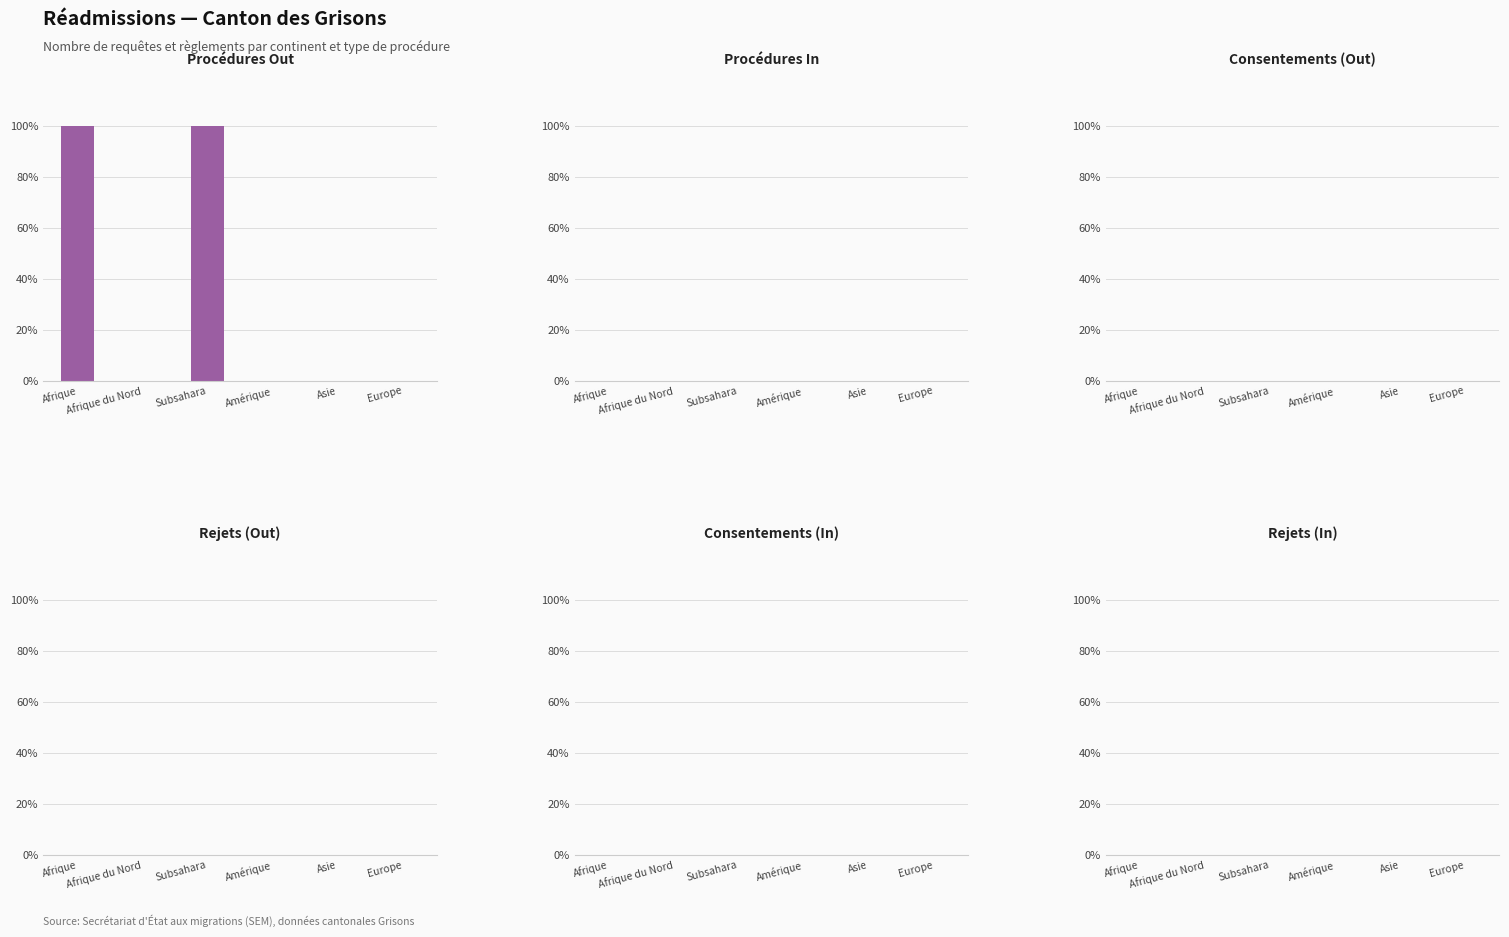

Which label corresponds to the smallest value in the chart?

Afrique du Nord